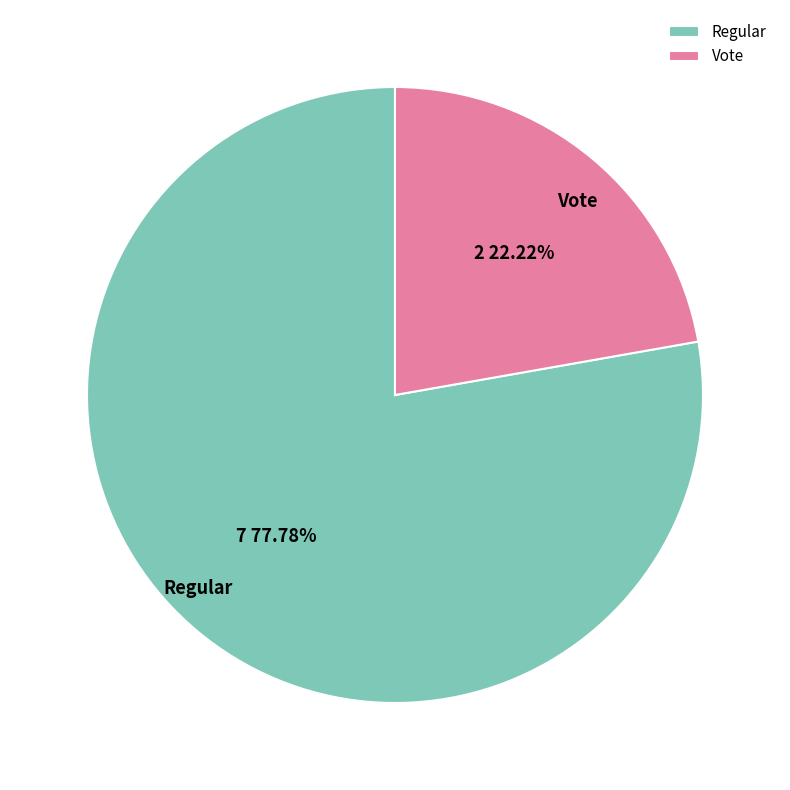

Rank the categories by value from highest to lowest.

Regular, Vote